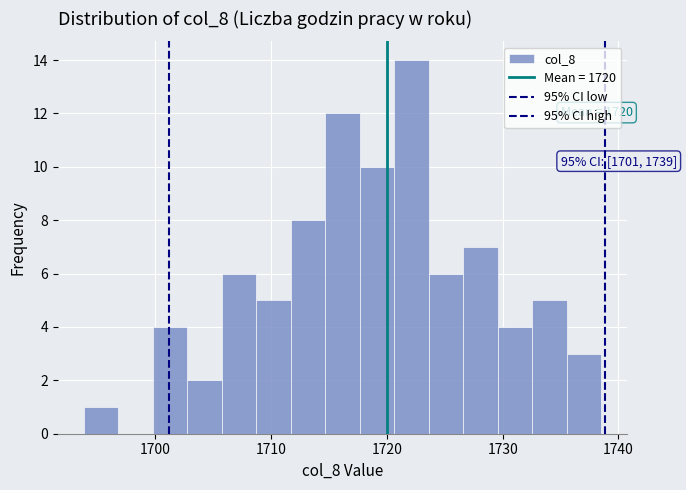

Around what value on the x-axis is the tallest bar? Give the approximate position of its centre, as read against the axis.

1722